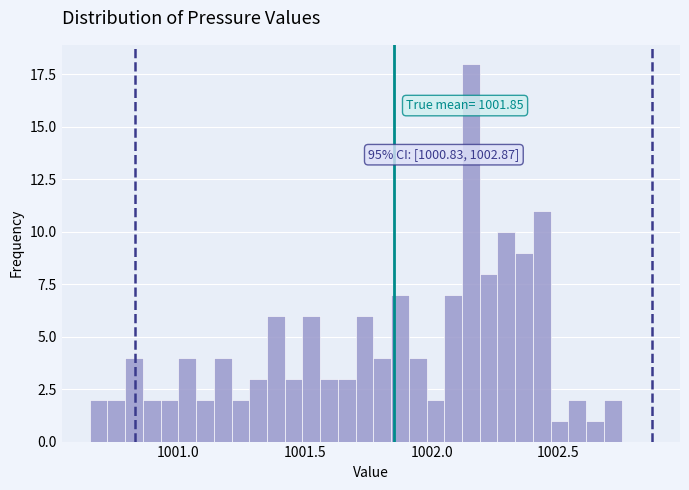

Around what value on the x-axis is the tallest bar? Give the approximate position of its centre, as read against the axis.

1002.15